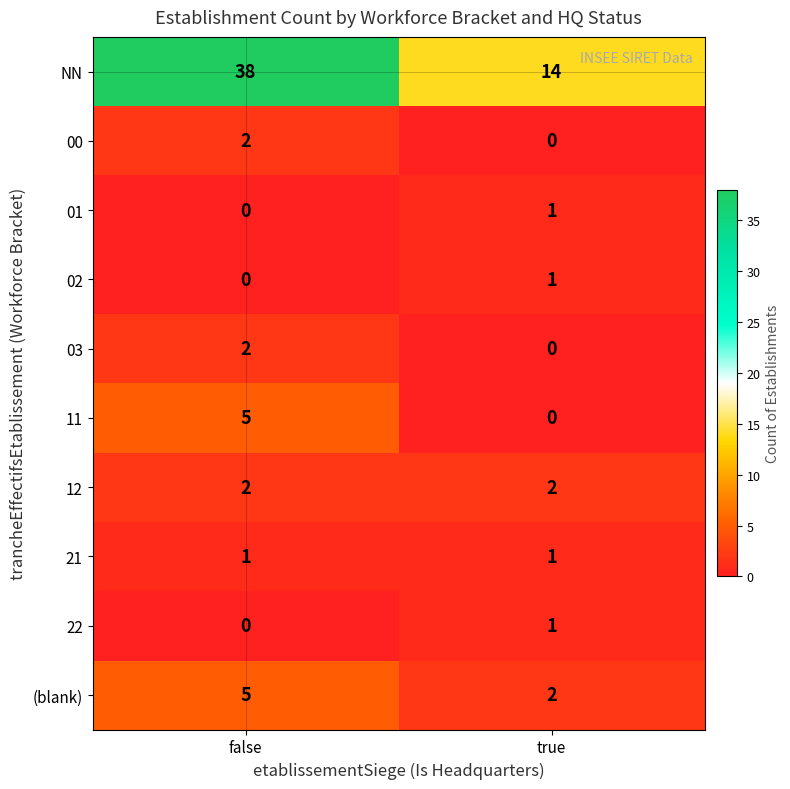

What is the spread (max minus min) of values at true?

14